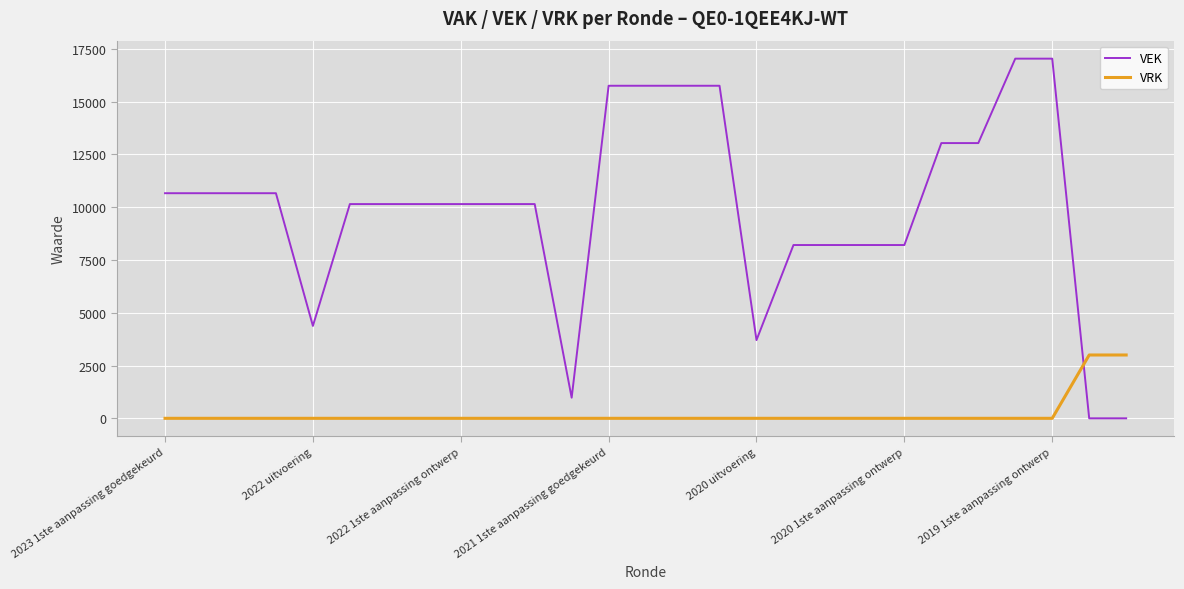

How many lines are shown in the chart?

2